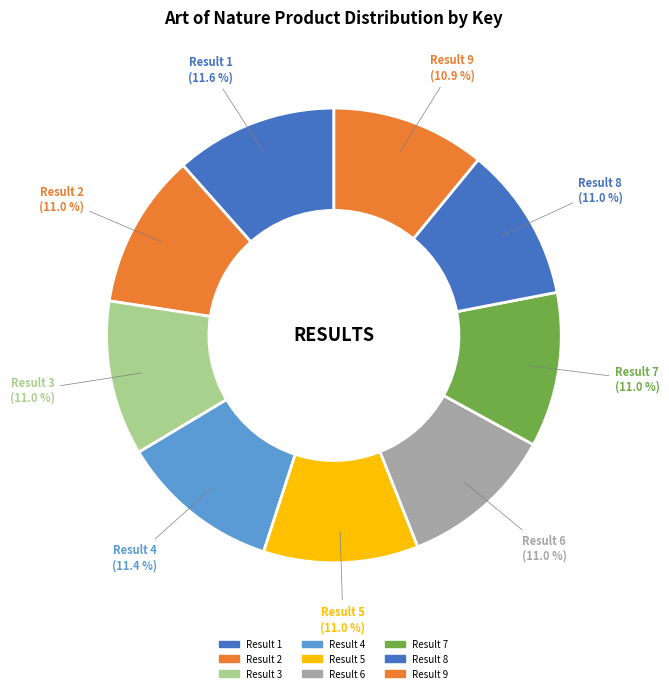

What is the smallest slice in the pie chart?

9